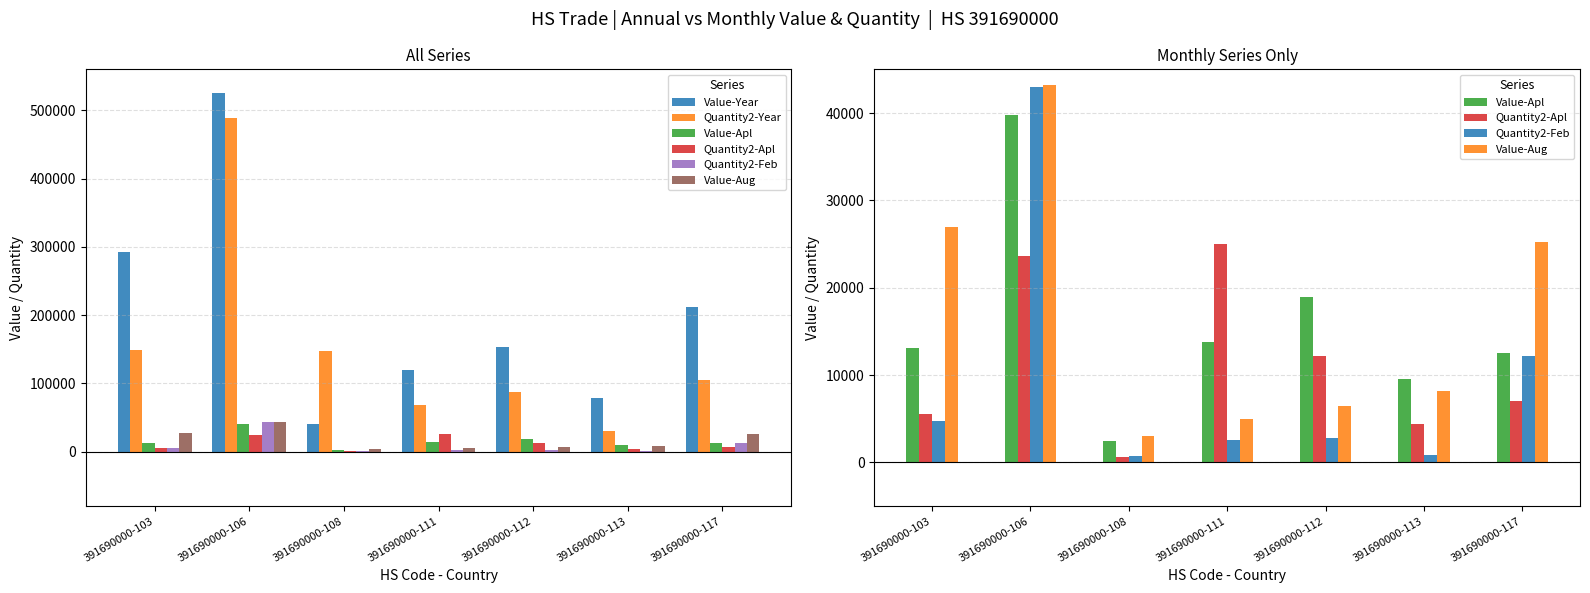

What is the value of the Quantity2-Year bar at the 7th from the left?

104422